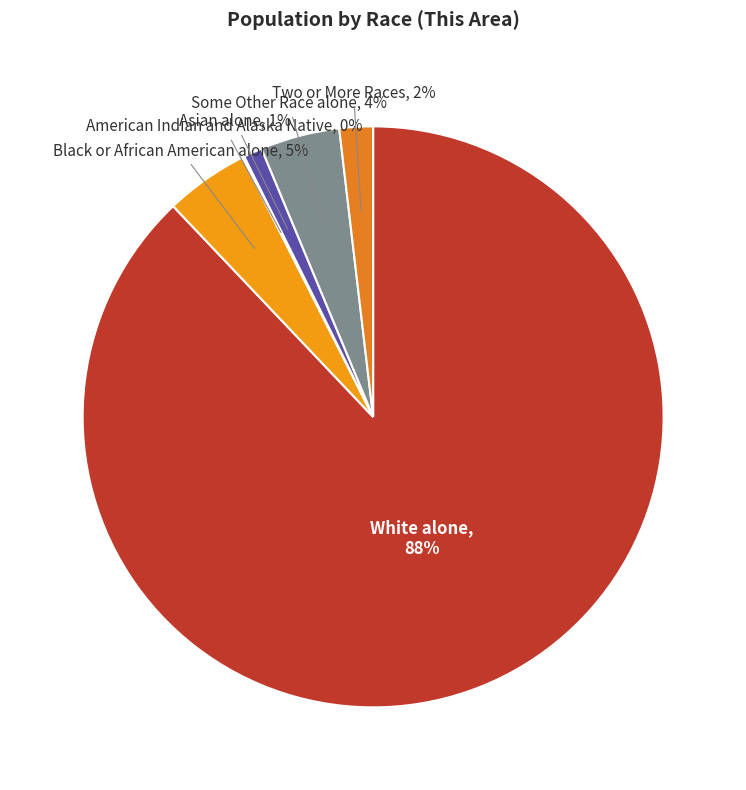

Which has a higher value, Some Other Race alone or Two or More Races?

Some Other Race alone